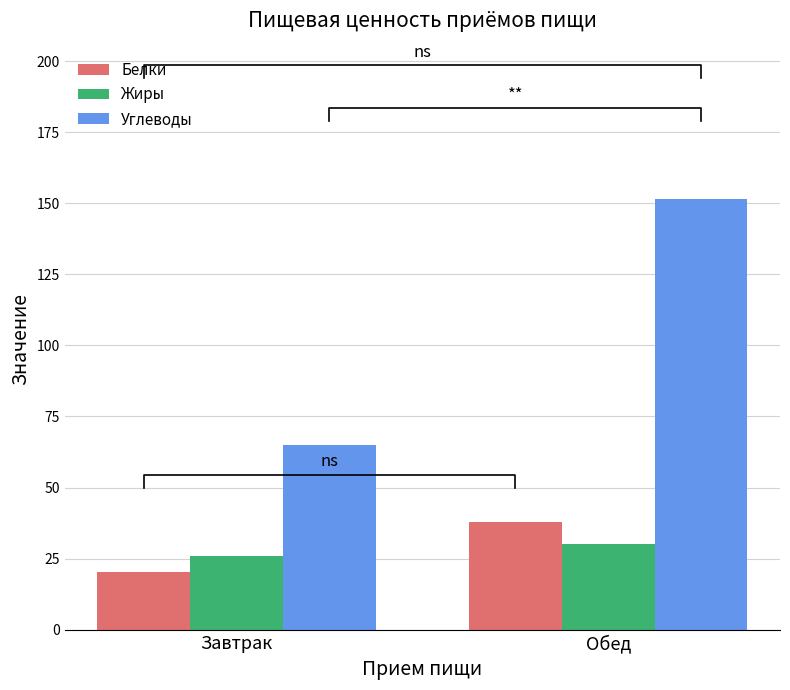

How many bars are there in total?

6